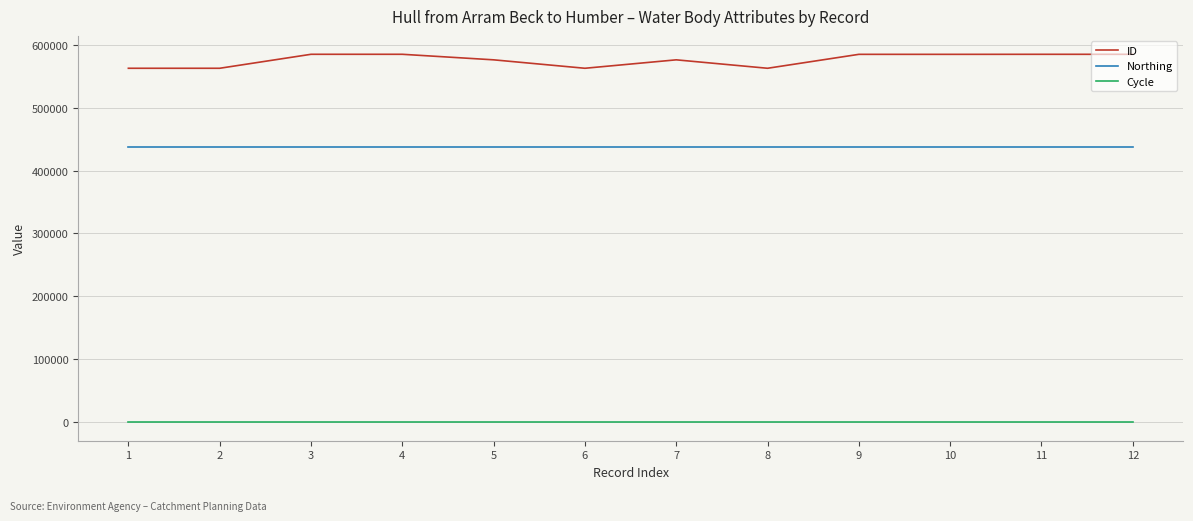

What is the sum of all Cycle values?

36